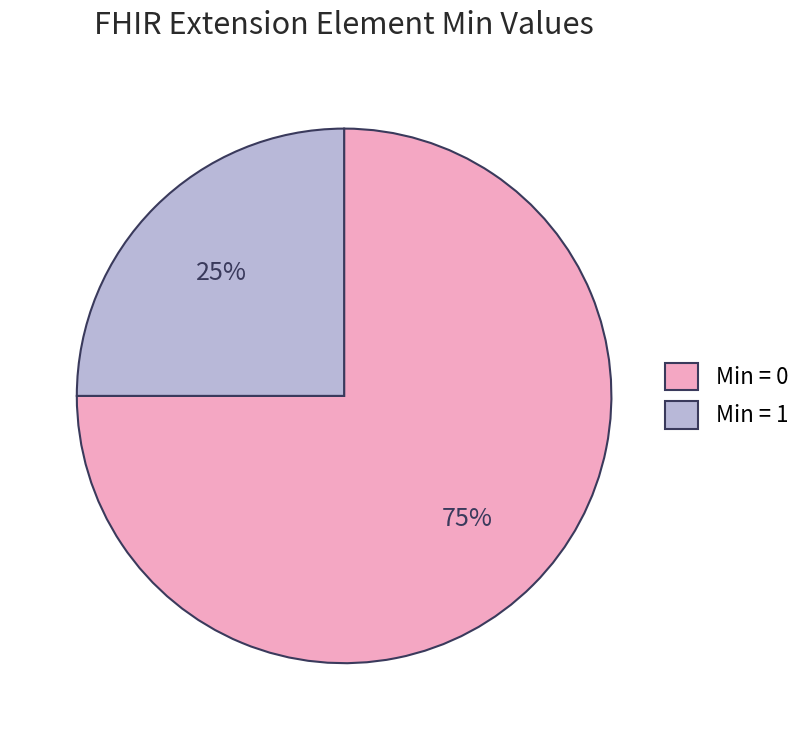

Count the number of slices in the pie.

2